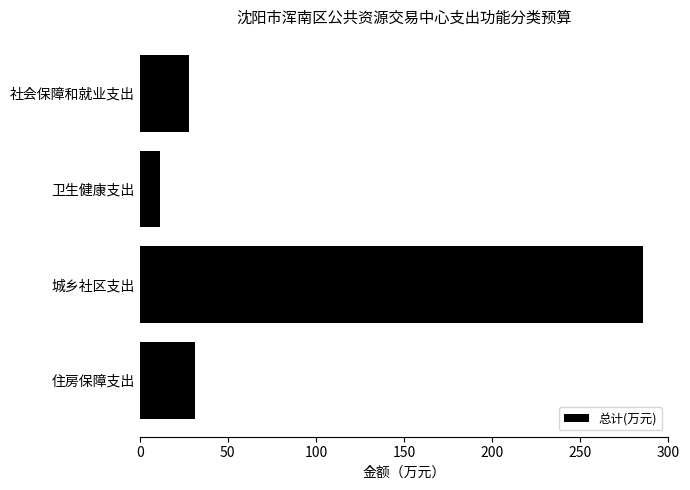

How many data points are above 31?

2